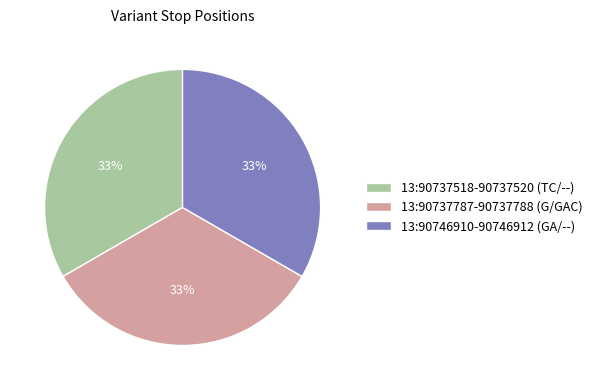

Is it true that 13:90737518-90737520 (TC/--) is 33% of the pie?

True